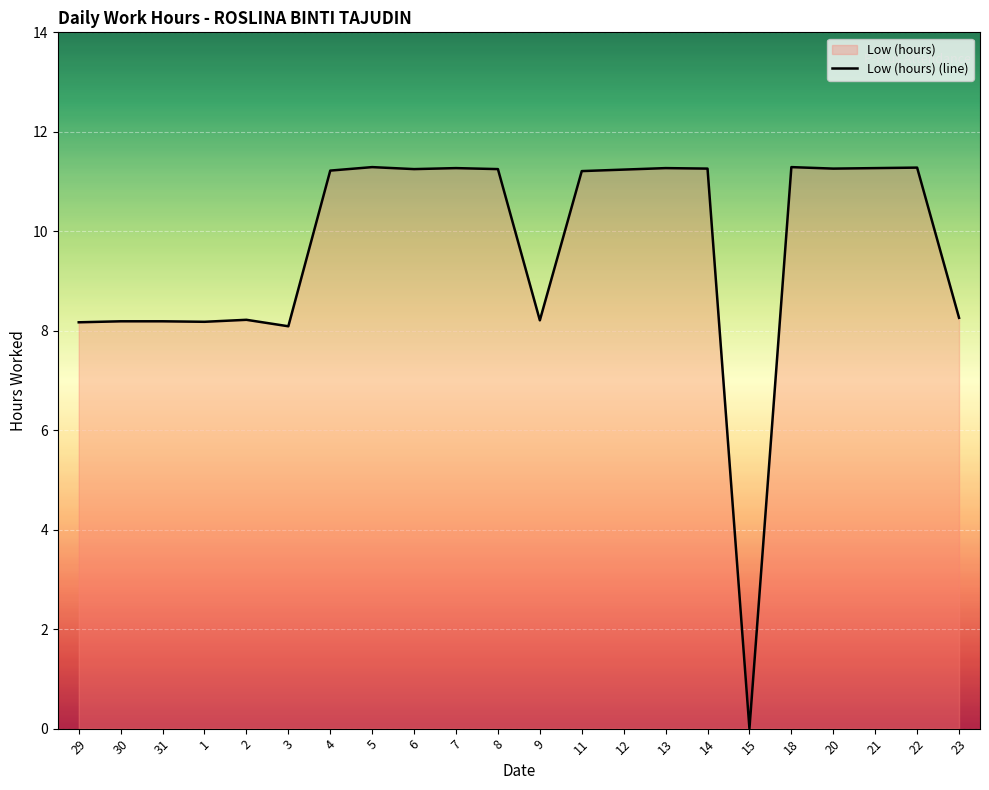

Which label corresponds to the smallest value in the chart?

15